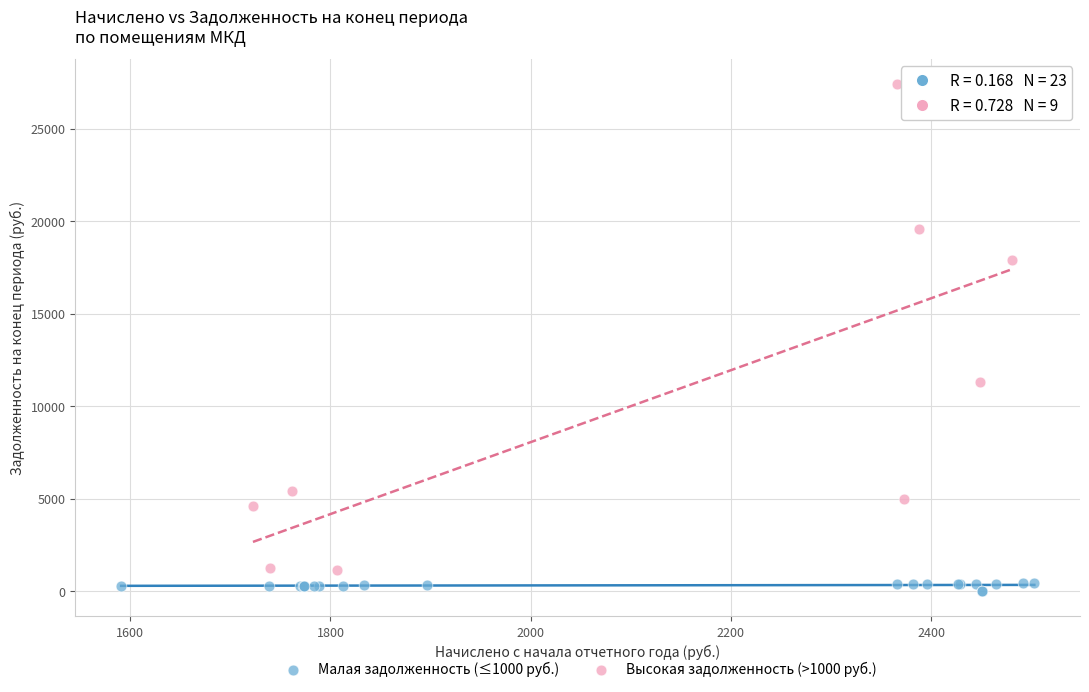

Which series has the widest spread of Y values?

Высокая задолженность (>1000 руб.)